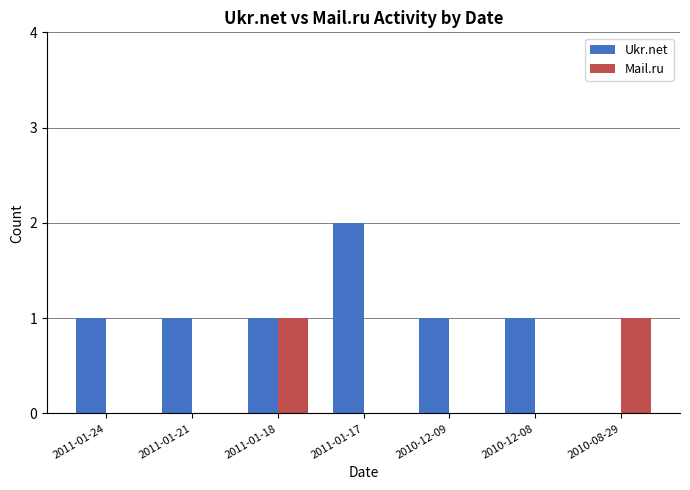

The value of Mail.ru at 2011-01-17 is 0. True or false?

True